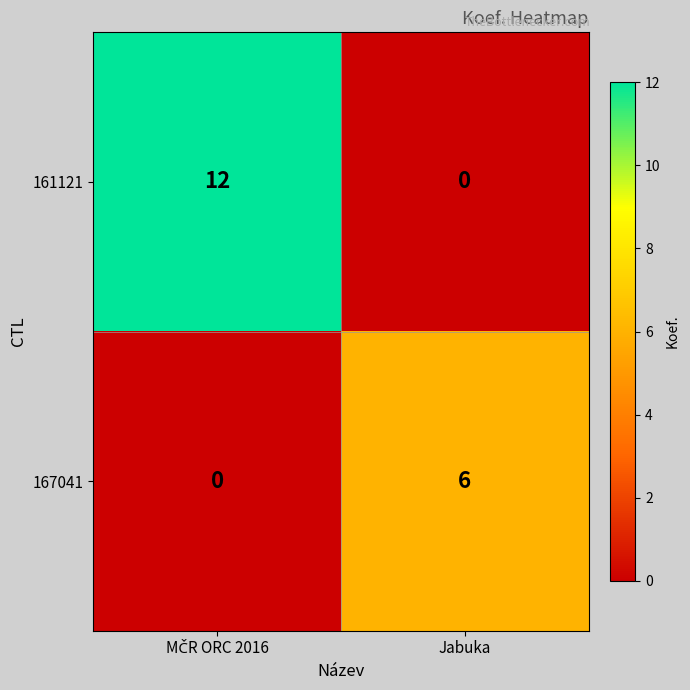

The value of 161121 at Jabuka is 0. True or false?

True